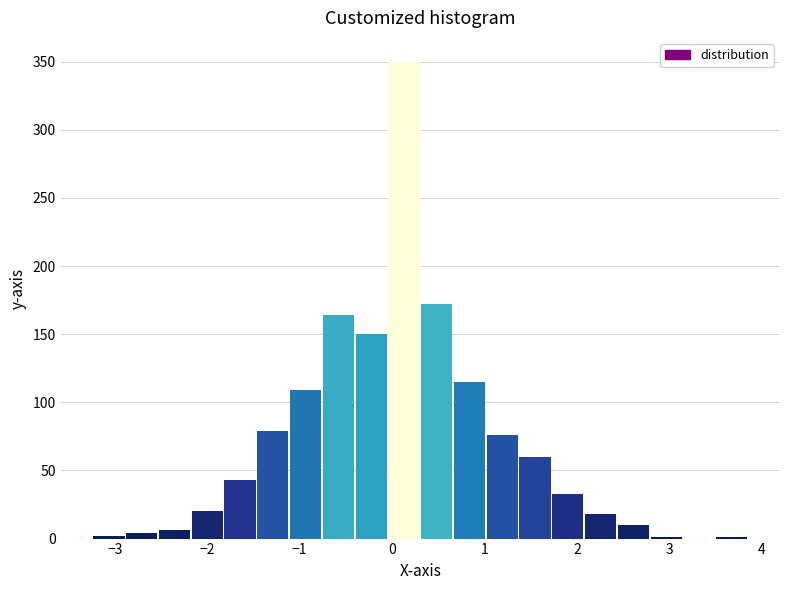

Read against the x-axis, roughly where is the centre of the tallest bar?

0.1